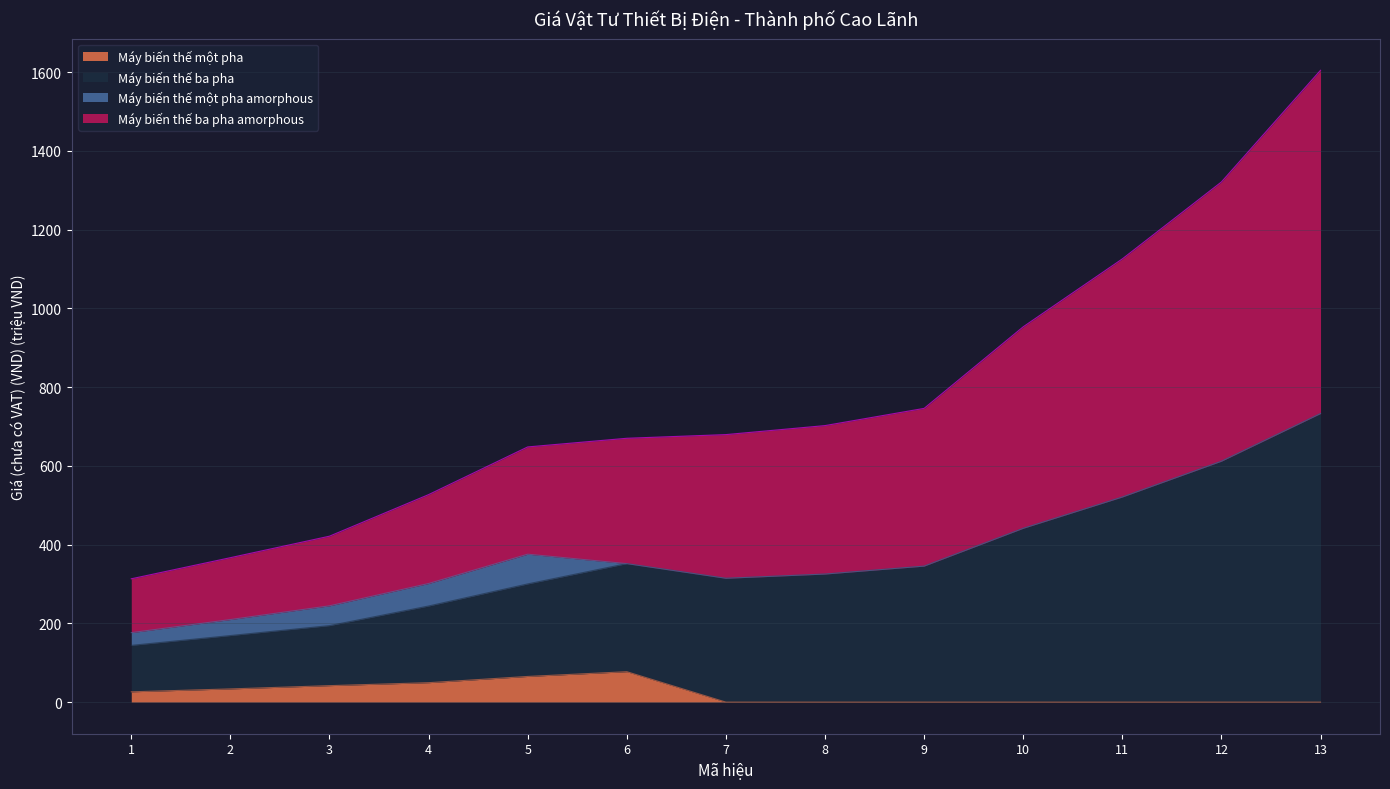

What is the total value across all series at 8?

702.4